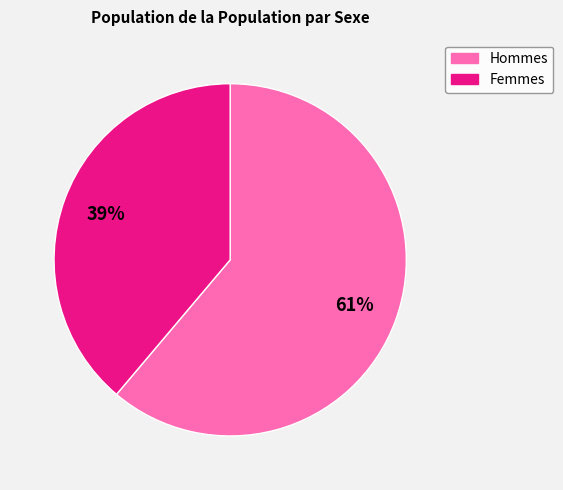

To the nearest percent, what is the average slice percentage?

50%